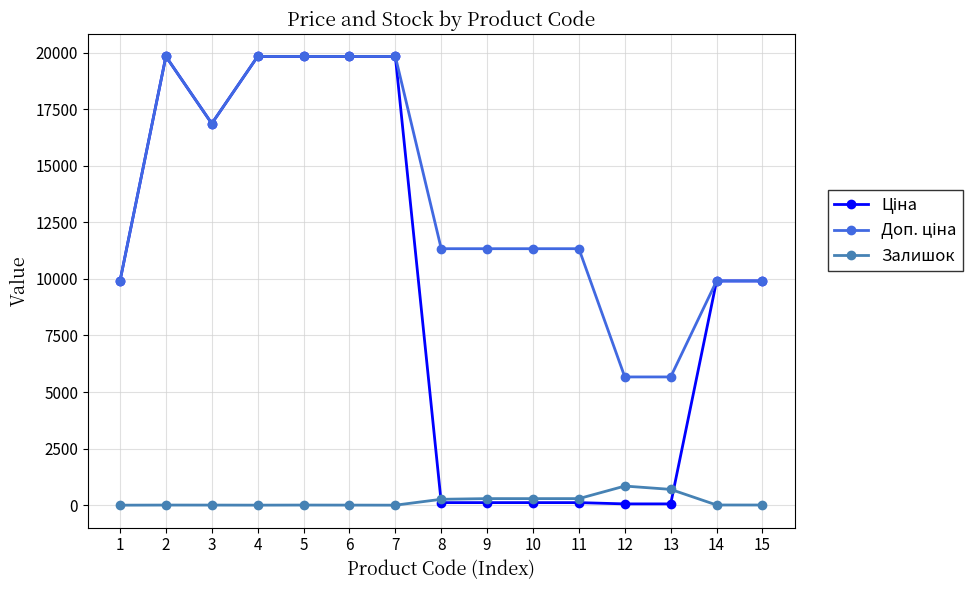

What is the highest value of the Залишок series?

845.0